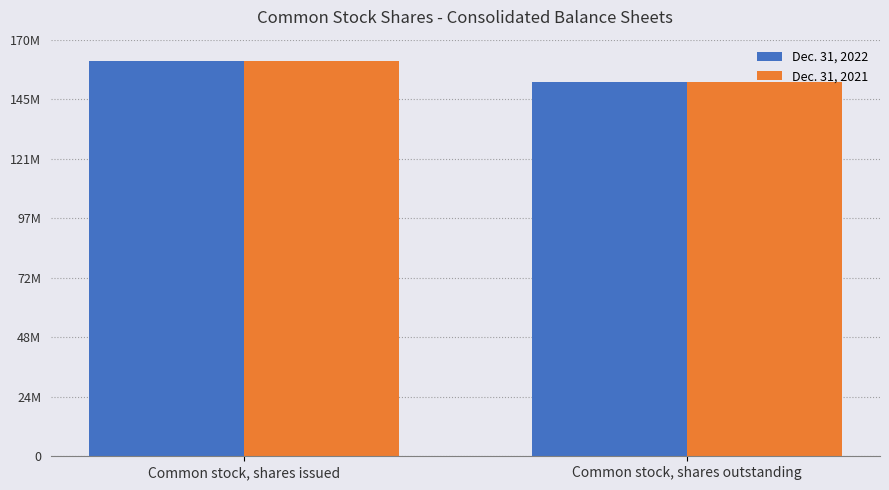

Is it true that Dec. 31, 2022 equals 161155030 at Common stock, shares issued?

True